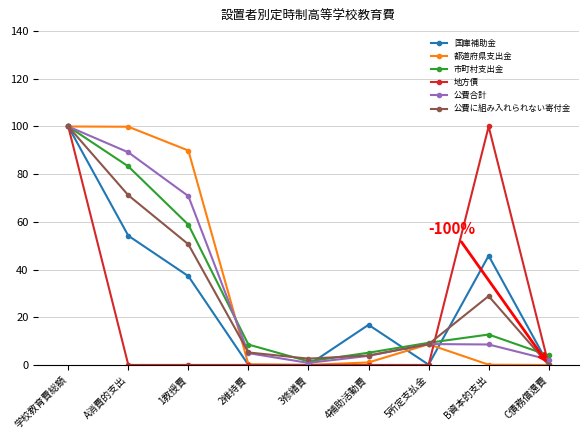

What is the approximate value of 市町村支出金 at 学校教育費総額?

100.0